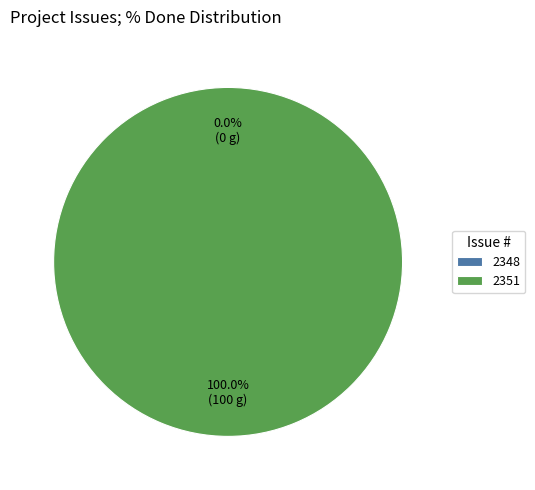

To the nearest percent, what is the difference between the largest and smallest slice percentages?

100%